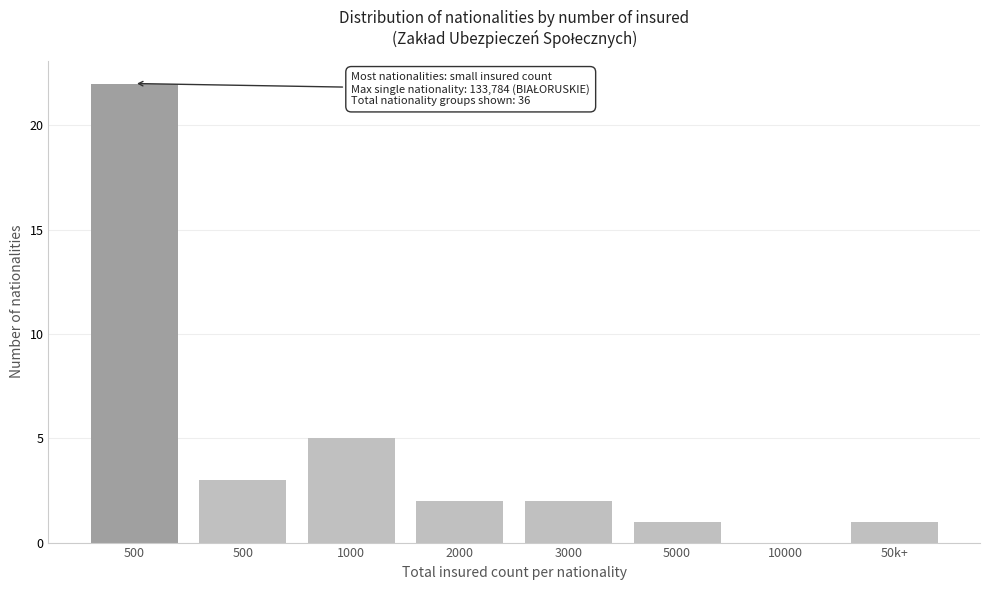

How many positive values are there?

7